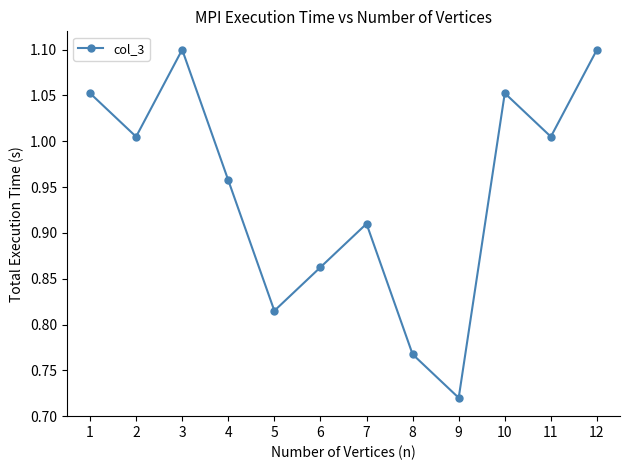

What is the change in value from 6 to 11?

+0.1